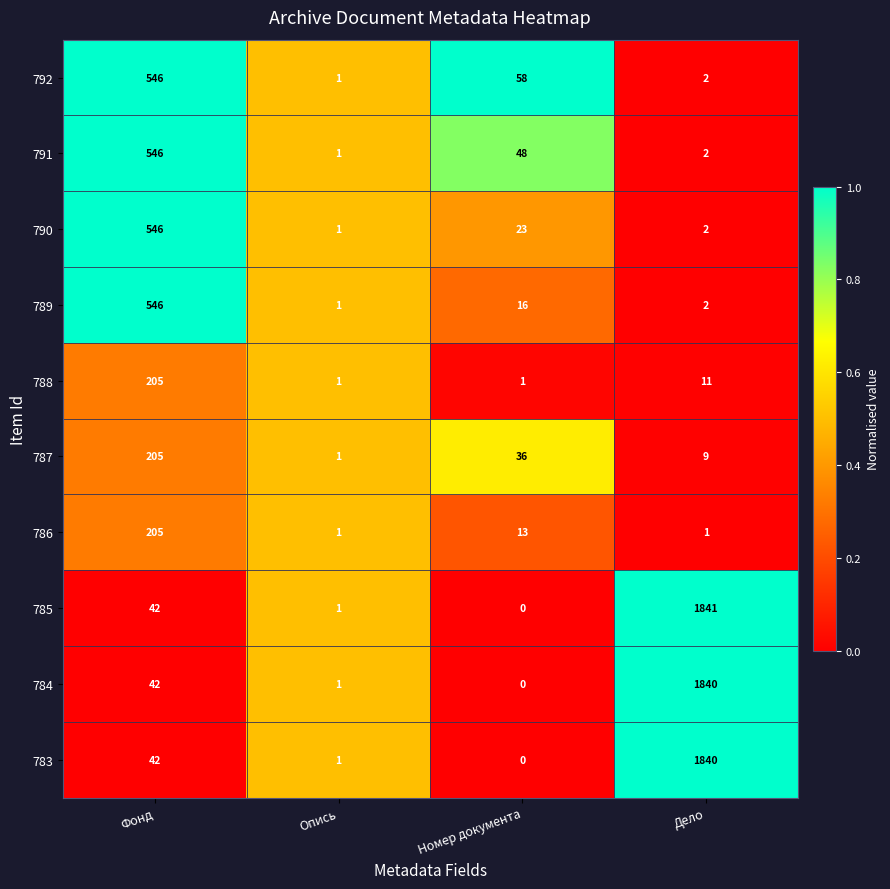

Which series has the largest range (max minus min)?

785